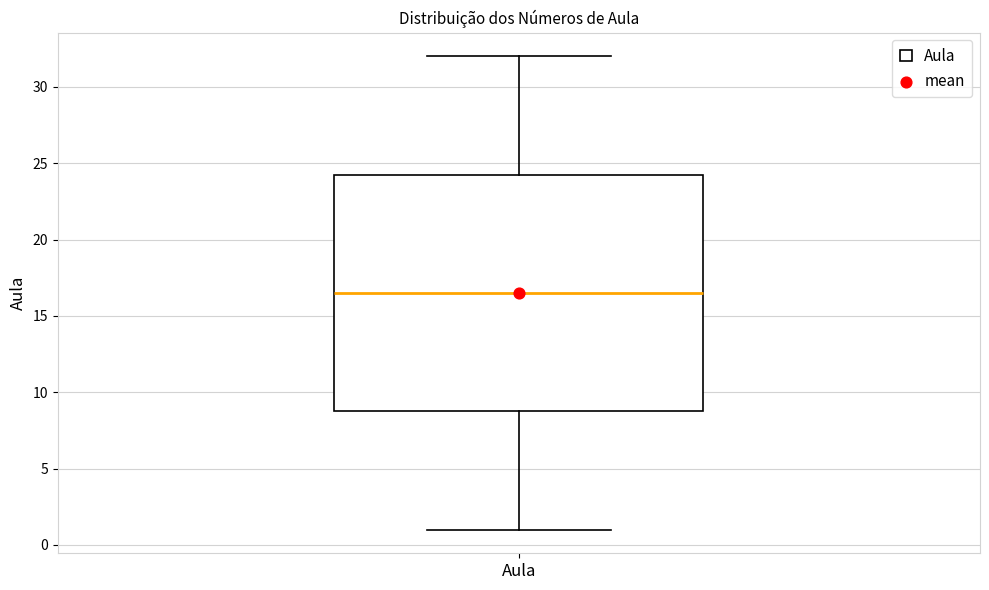

Where does the upper whisker of the box for Aula end on the y-axis? The values are not printed on the chart, so give them approximately, as read against the axis.

32.0